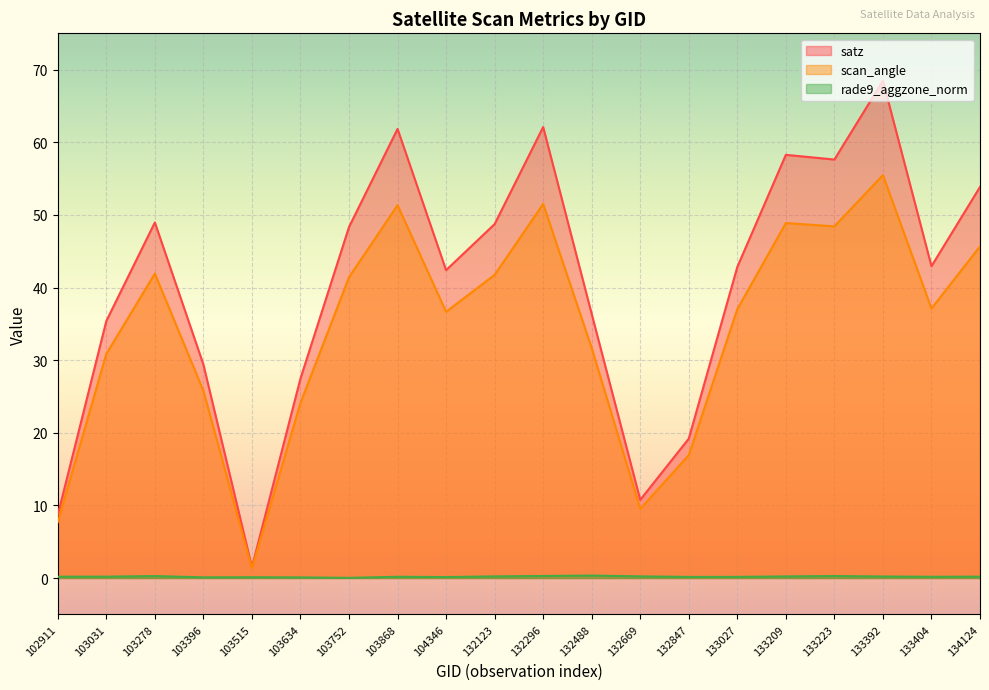

In satz, how many points are lower than both neighbors (excluding endpoints)?

5